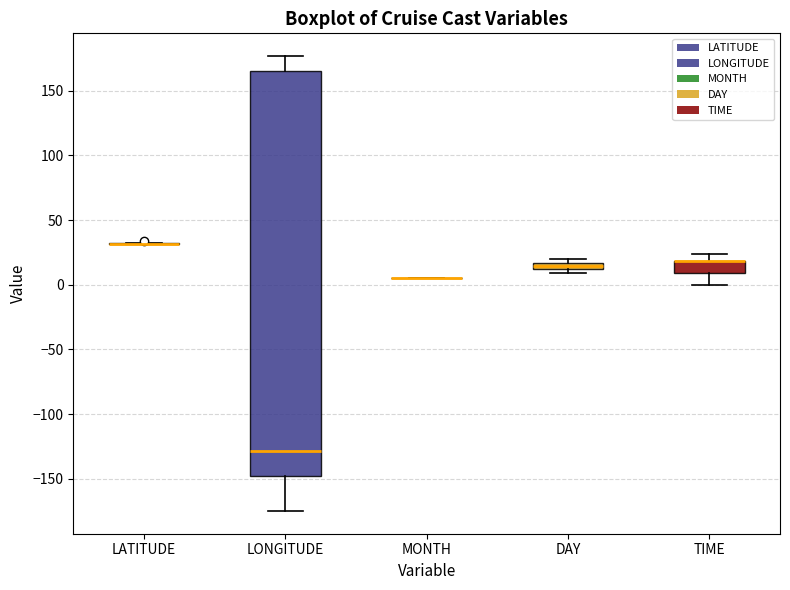

Which box is the tallest, from its lower edge to its upper edge?

LONGITUDE